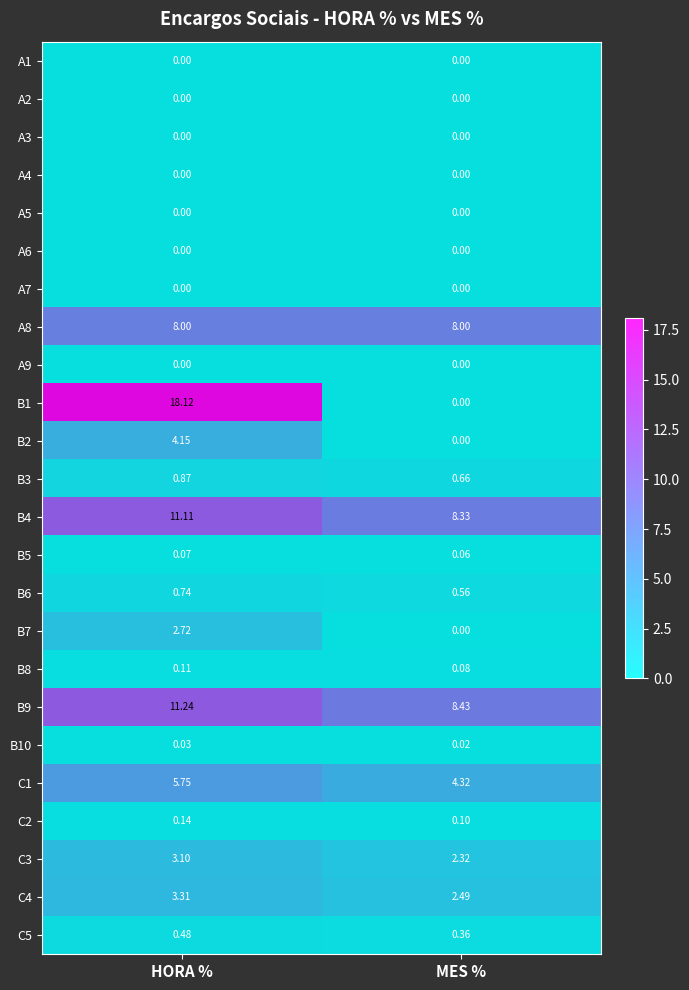

At which category is the sum across all series the highest?

HORA %